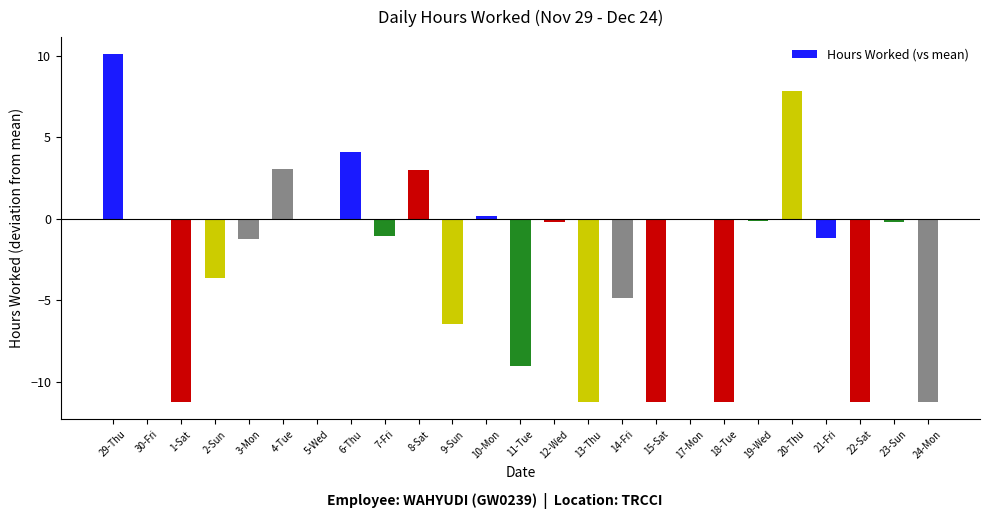

Are the bars horizontal?

No